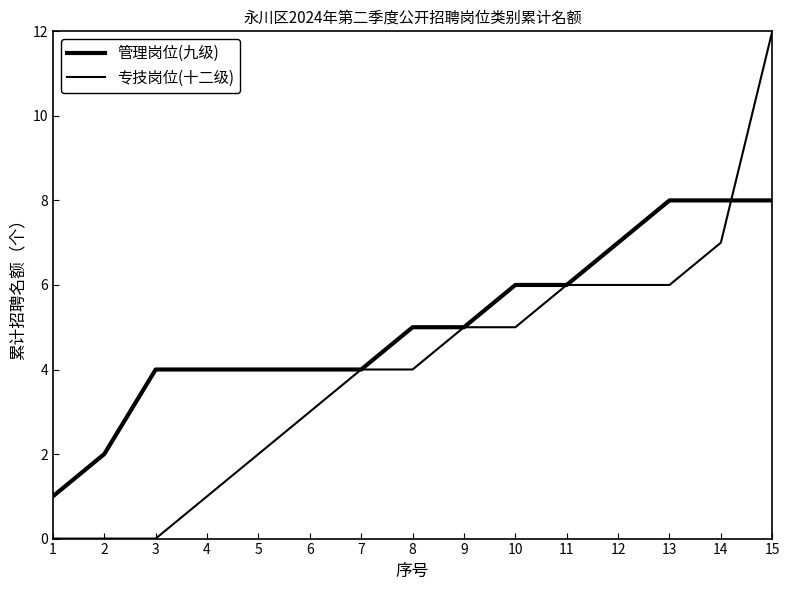

What is the total value across all series at 9?

10